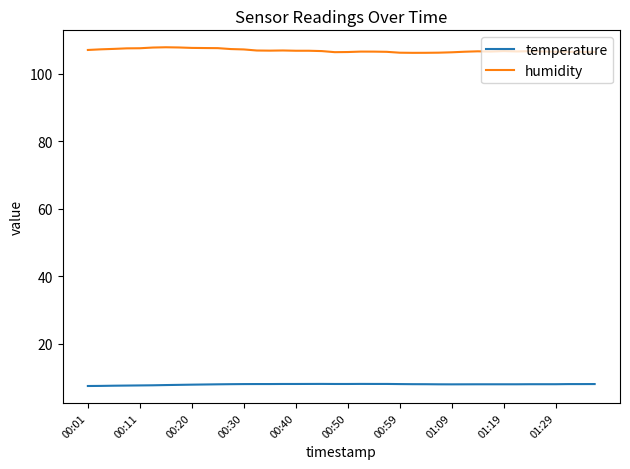

True or false: temperature and humidity intersect in this chart.

False